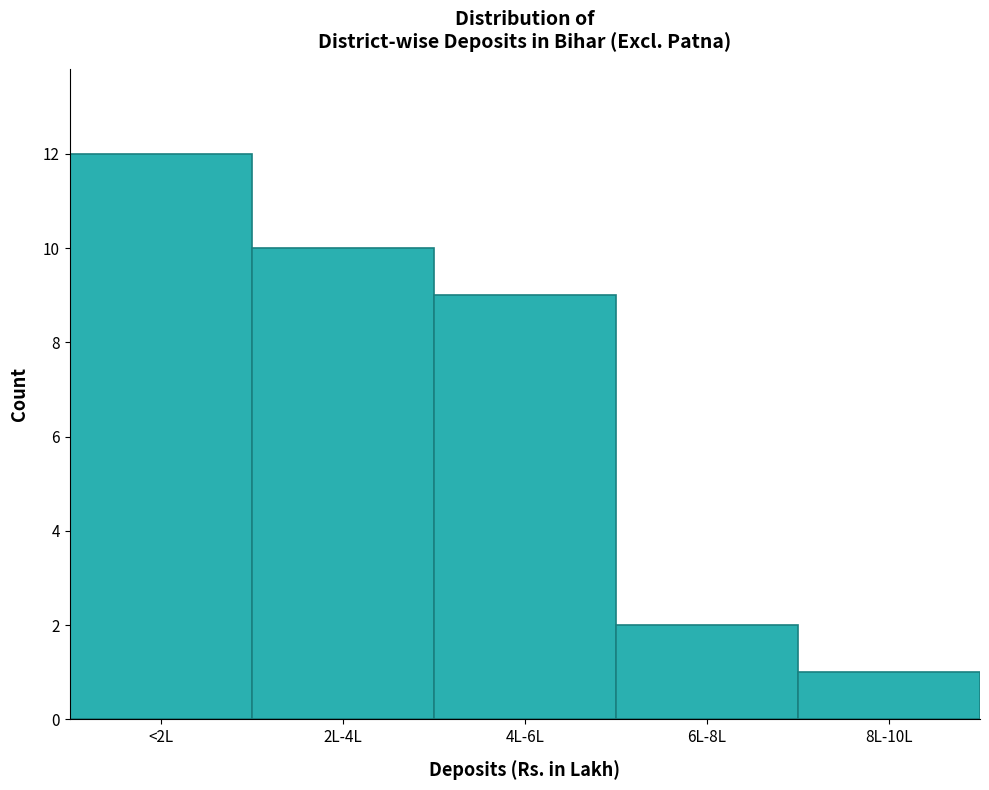

Reading right to left, what are all the values shown in this chart?

8L-10L=1	6L-8L=2	4L-6L=9	2L-4L=10	<2L=12